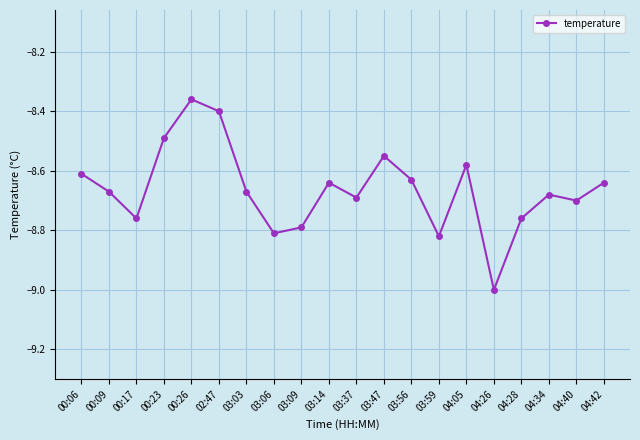

What is the minimum value shown in the chart?

-9.0